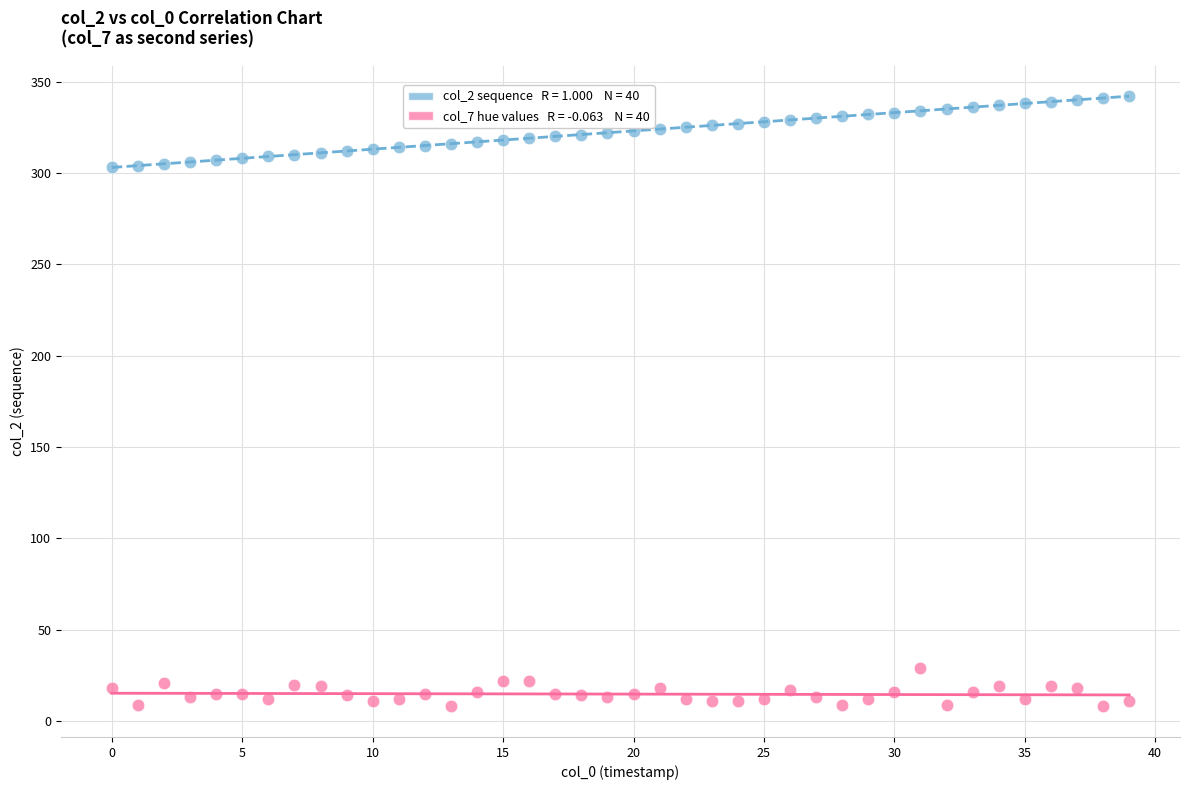

Across all data points, what is the range of Y values (max minus min)?

334